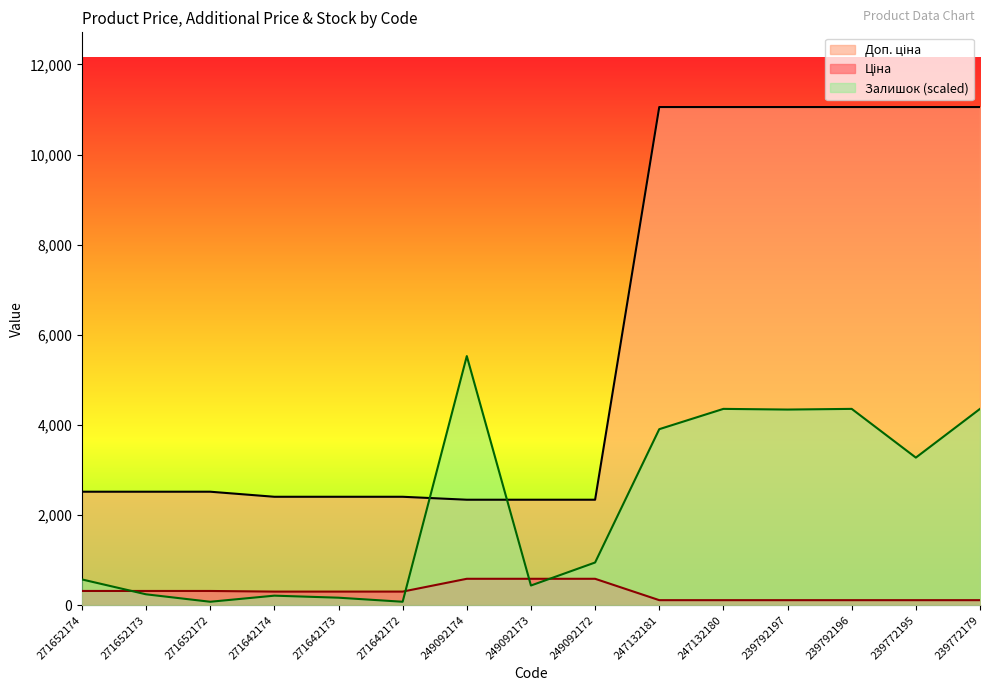

At which label does Ціна first exceed 300?

271652174